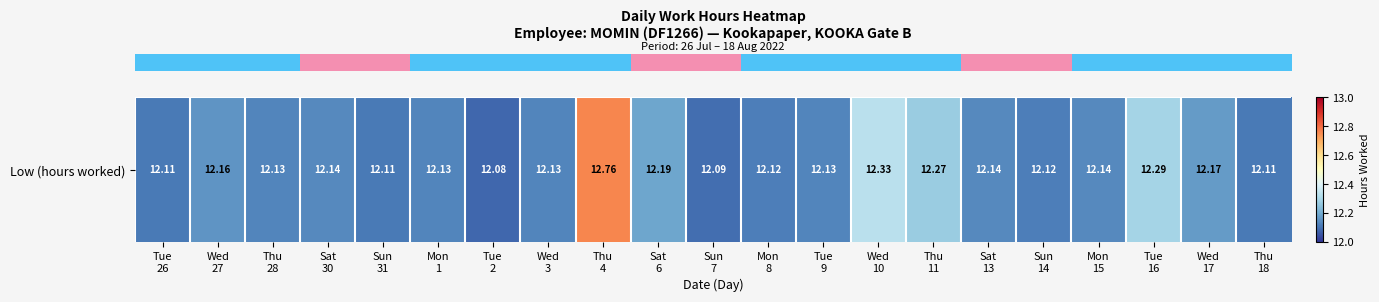

Reading left to right, extract all data points from this chart.

Tue
26=12.1	Wed
27=12.2	Thu
28=12.1	Sat
30=12.1	Sun
31=12.1	Mon
1=12.1	Tue
2=12.1	Wed
3=12.1	Thu
4=12.8	Sat
6=12.2	Sun
7=12.1	Mon
8=12.1	Tue
9=12.1	Wed
10=12.3	Thu
11=12.3	Sat
13=12.1	Sun
14=12.1	Mon
15=12.1	Tue
16=12.3	Wed
17=12.2	Thu
18=12.1